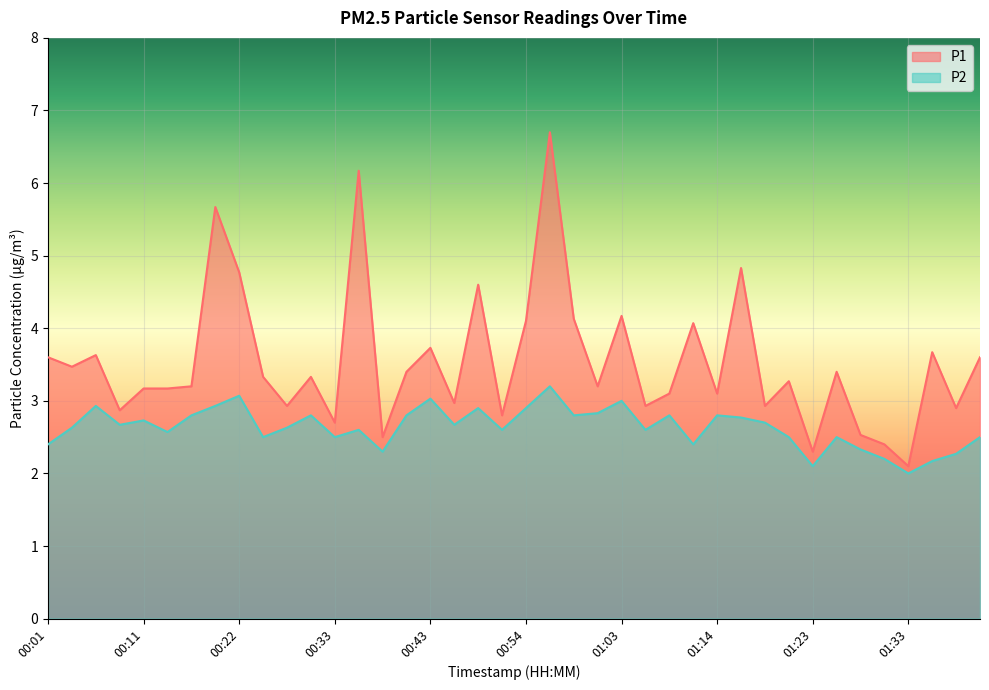

Reading left to right, list all the values displayed in this chart.

P1: 3.6	3.5	3.6	2.9	3.2	3.2	3.2	5.7	4.8	3.3	2.9	3.3	2.7	6.2	2.5	3.4	3.7	3.0	4.6	2.8	4.1	6.7	4.1	3.2	4.2	2.9	3.1	4.1	3.1	4.8	2.9	3.3	2.3	3.4	2.5	2.4	2.1	3.7	2.9	3.6
P2: 2.4	2.6	2.9	2.7	2.7	2.6	2.8	2.9	3.1	2.5	2.6	2.8	2.5	2.6	2.3	2.8	3.0	2.7	2.9	2.6	2.9	3.2	2.8	2.8	3.0	2.6	2.8	2.4	2.8	2.8	2.7	2.5	2.1	2.5	2.3	2.2	2.0	2.2	2.3	2.5